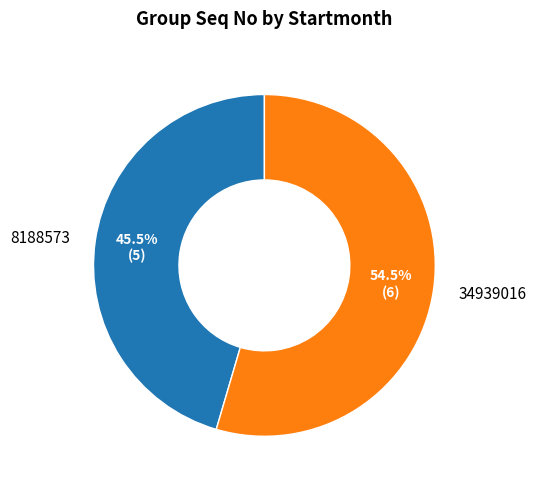

Rank the categories by value from highest to lowest.

34939016, 8188573